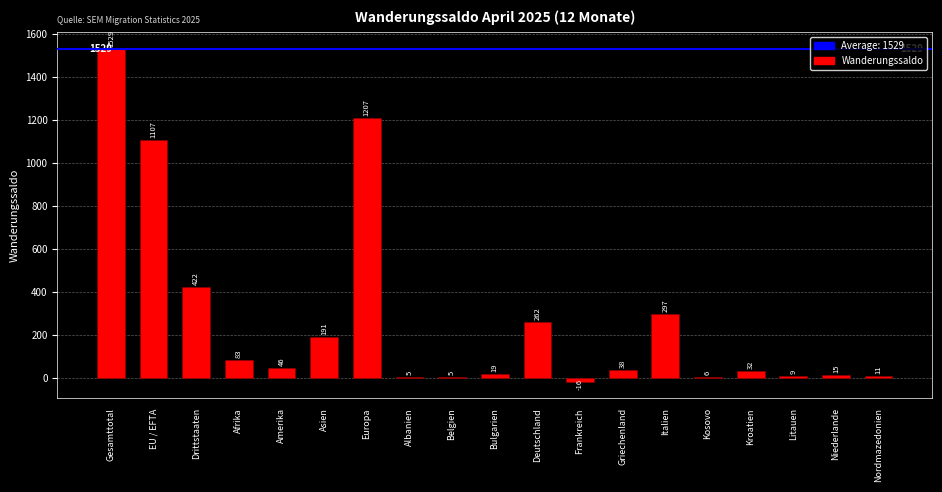

What is the sum of the values at Niederlande and Drittstaaten?

437